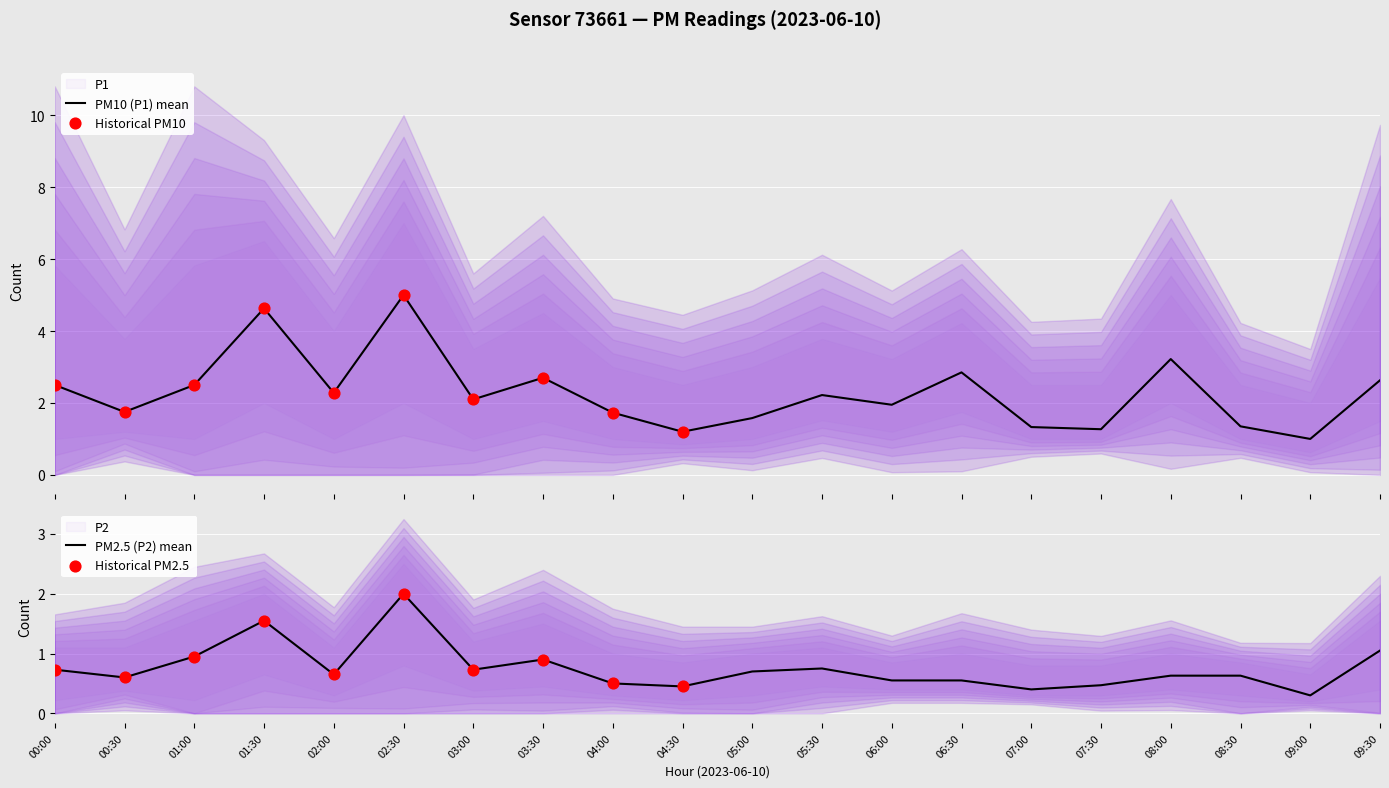

Which series has the widest spread of Y values?

P1